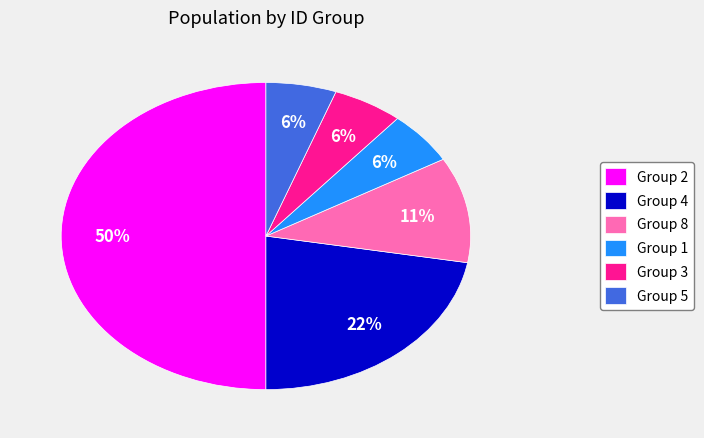

Between Group 3 and Group 8, which is larger?

Group 8